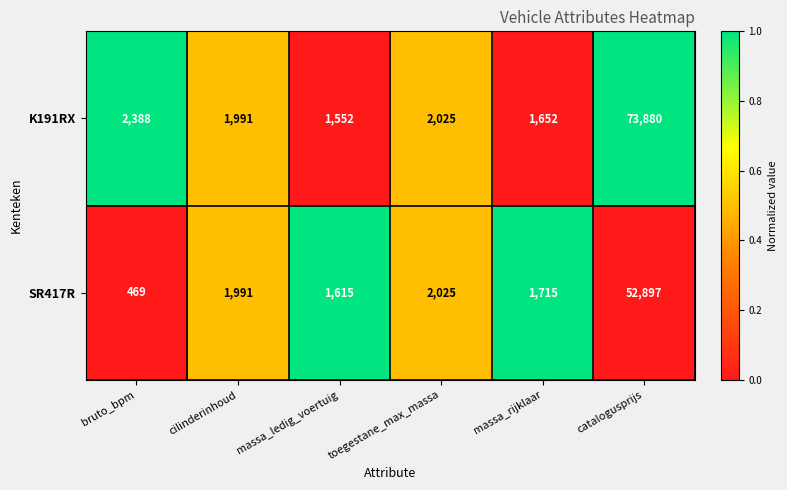

What value does the SR417R series have at cilinderinhoud?

1991